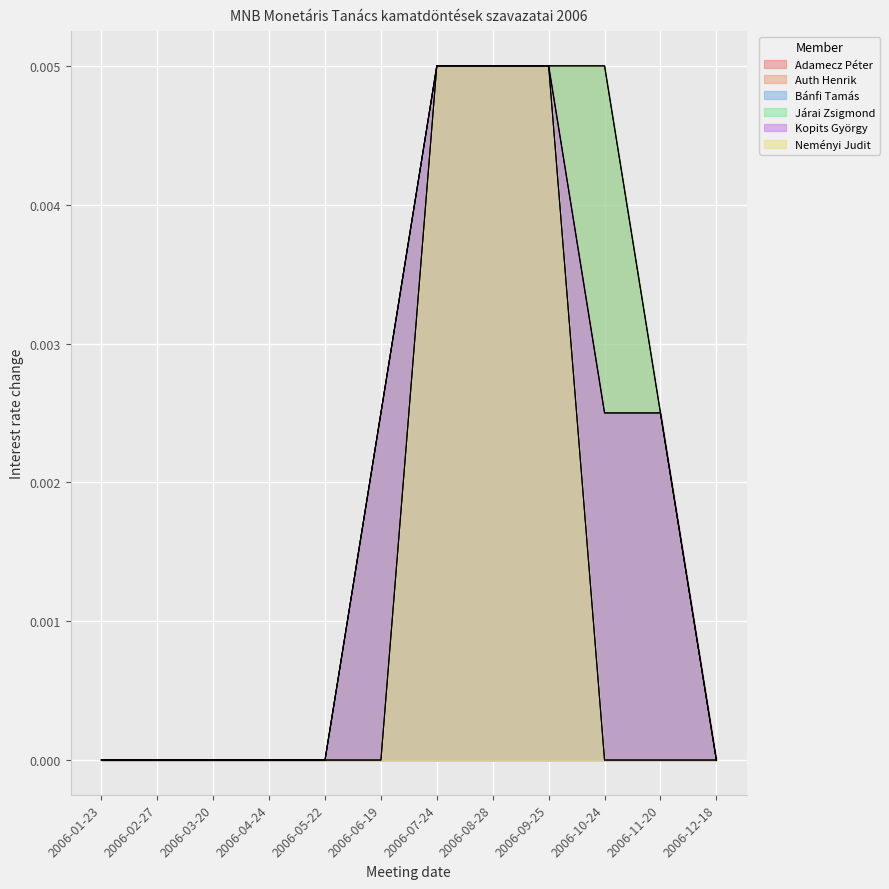

What are all the series names shown in the legend?

Adamecz Péter, Auth Henrik, Bánfi Tamás, Járai Zsigmond, Kopits György, Neményi Judit